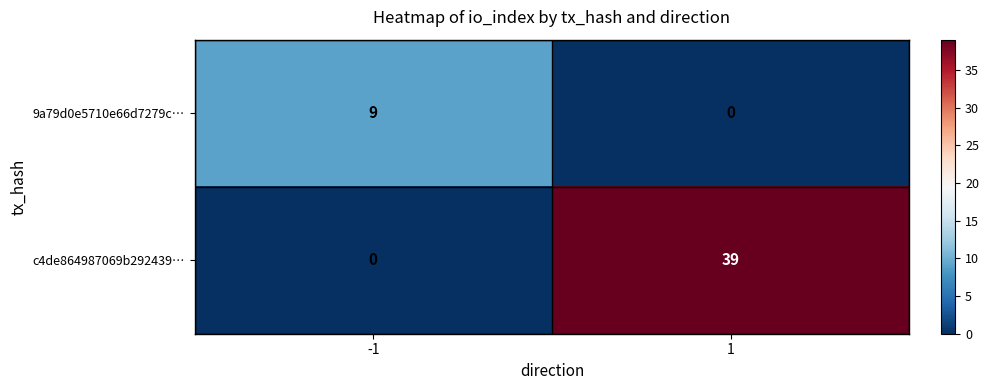

Between -1 and 1, which series saw the biggest shift?

c4de864987069b292439…